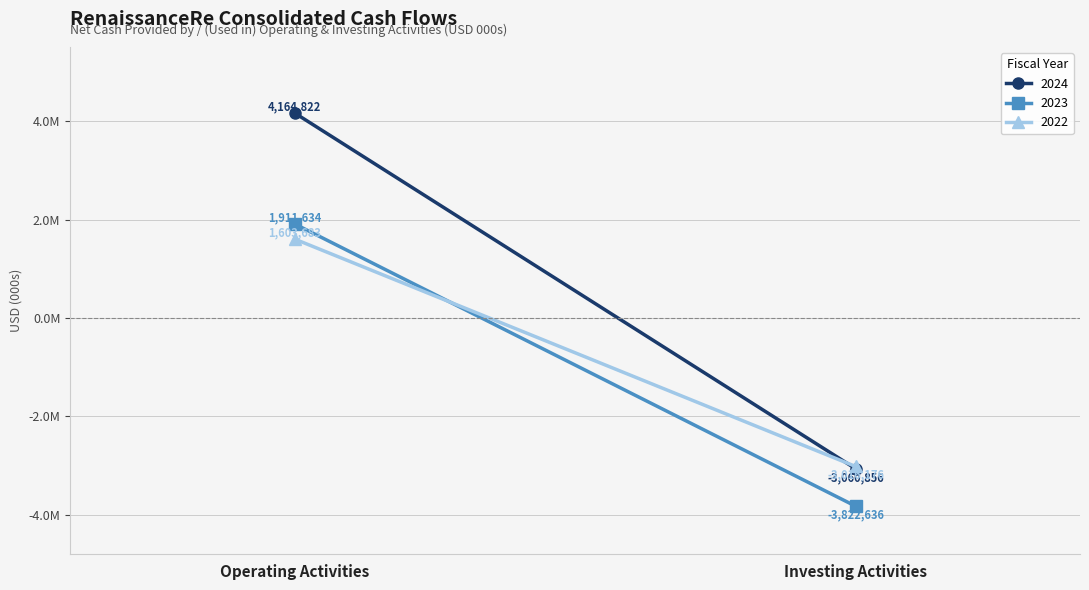

Count the number of categories in the chart.

2